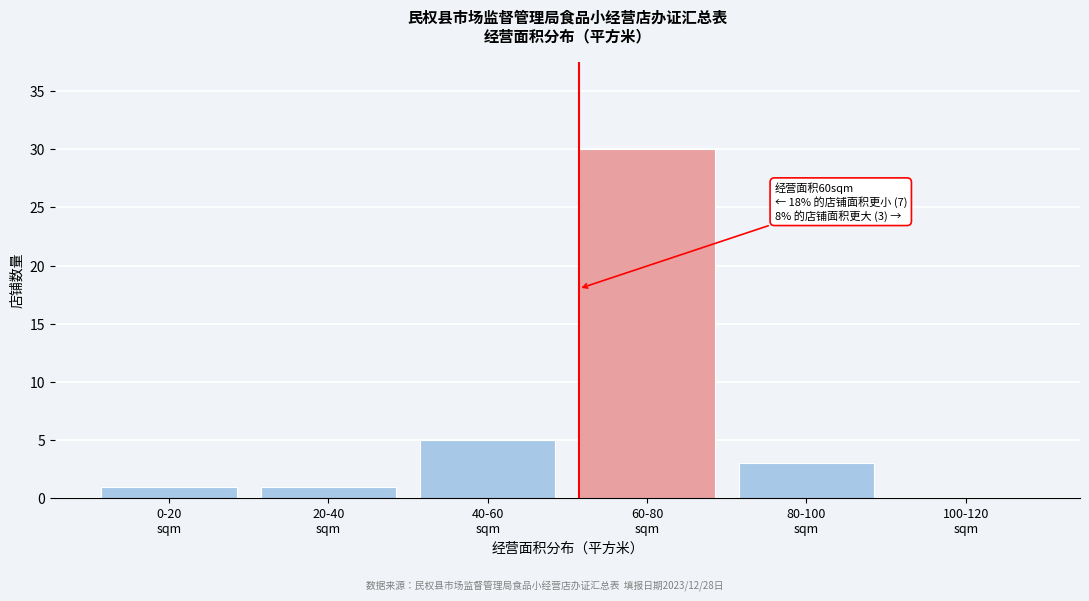

What is the sum of all values?

40